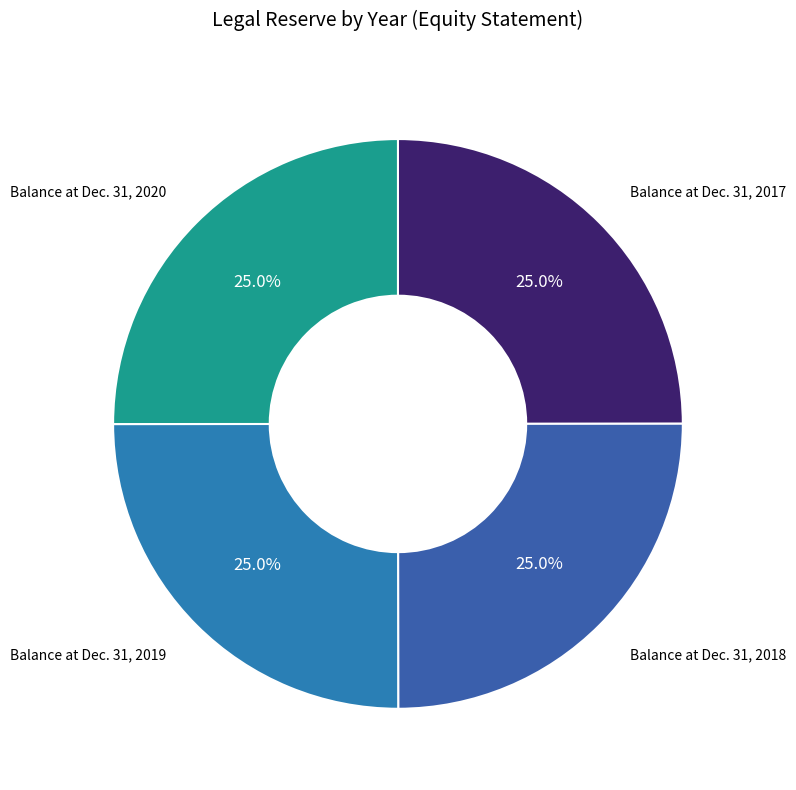

Is there a majority slice in this chart?

No